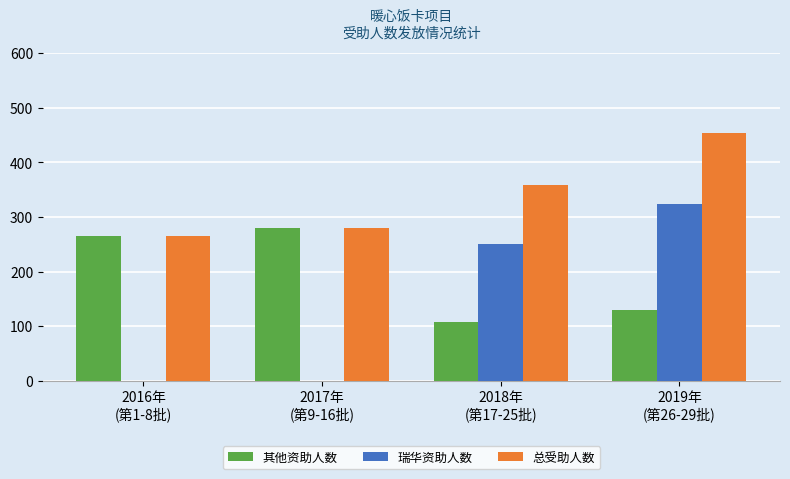

What is the maximum value for 瑞华资助人数?

324